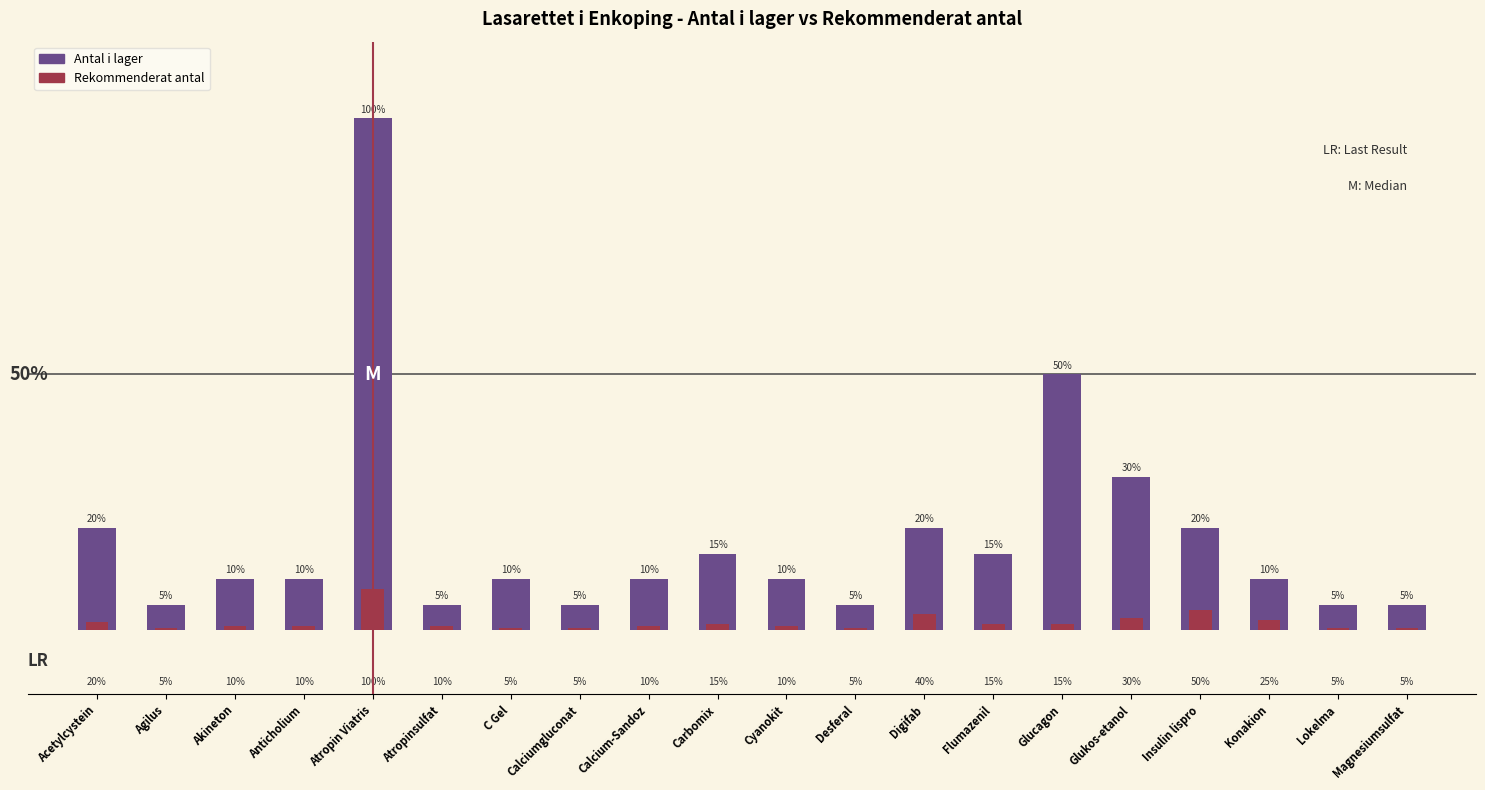

Reading left to right, what are all the values shown in this chart?

4	1	2	2	20	1	2	1	2	3	2	1	4	3	10	6	4	2	1	1